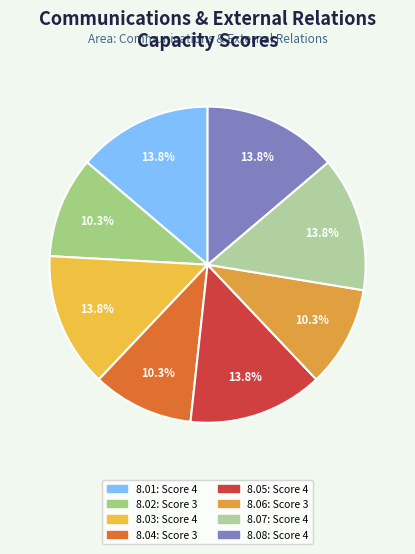

How many segments does this pie chart have?

8